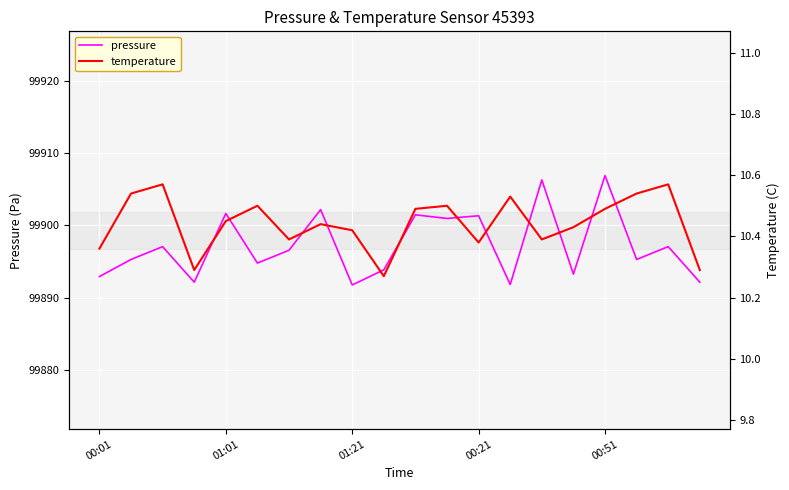

What is the difference between the highest and lowest values at 9?

99883.6